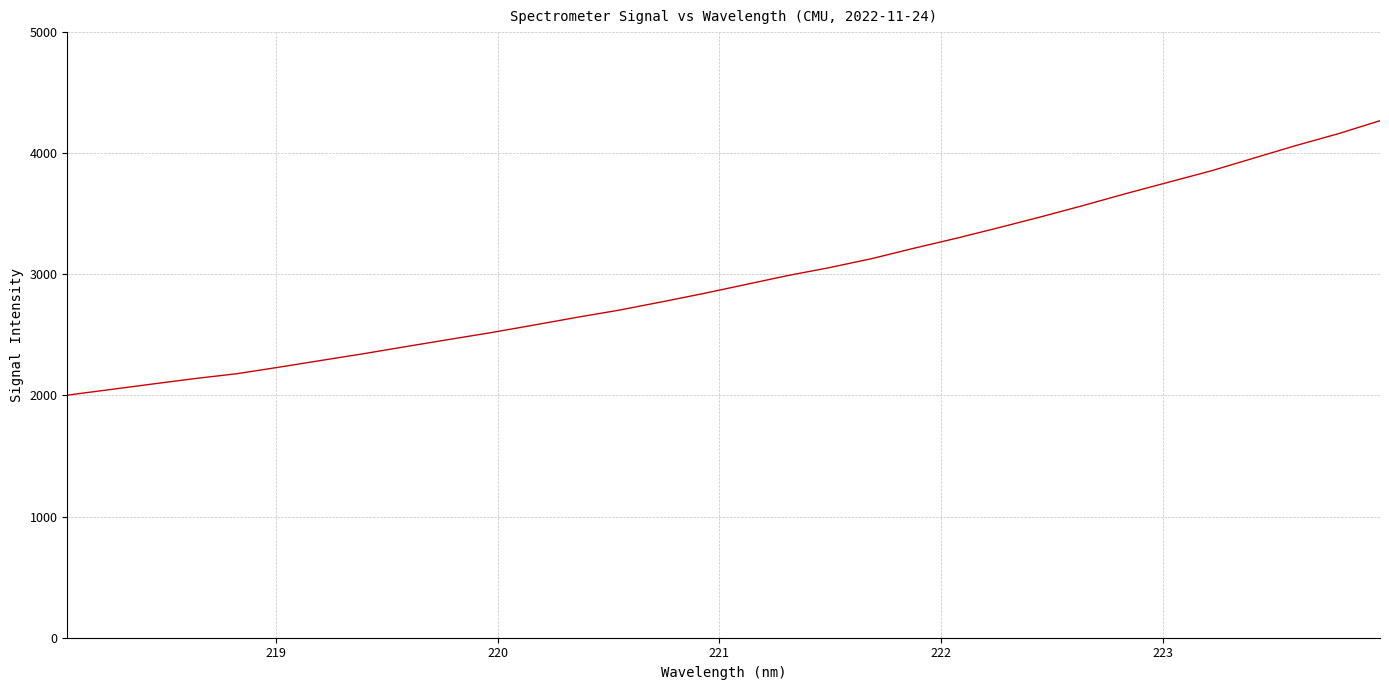

What is the maximum value shown in the chart?

4268.5